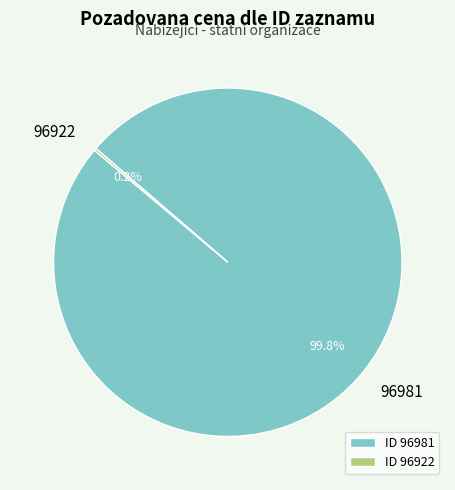

What portion of the pie excludes 96981?

0.2%